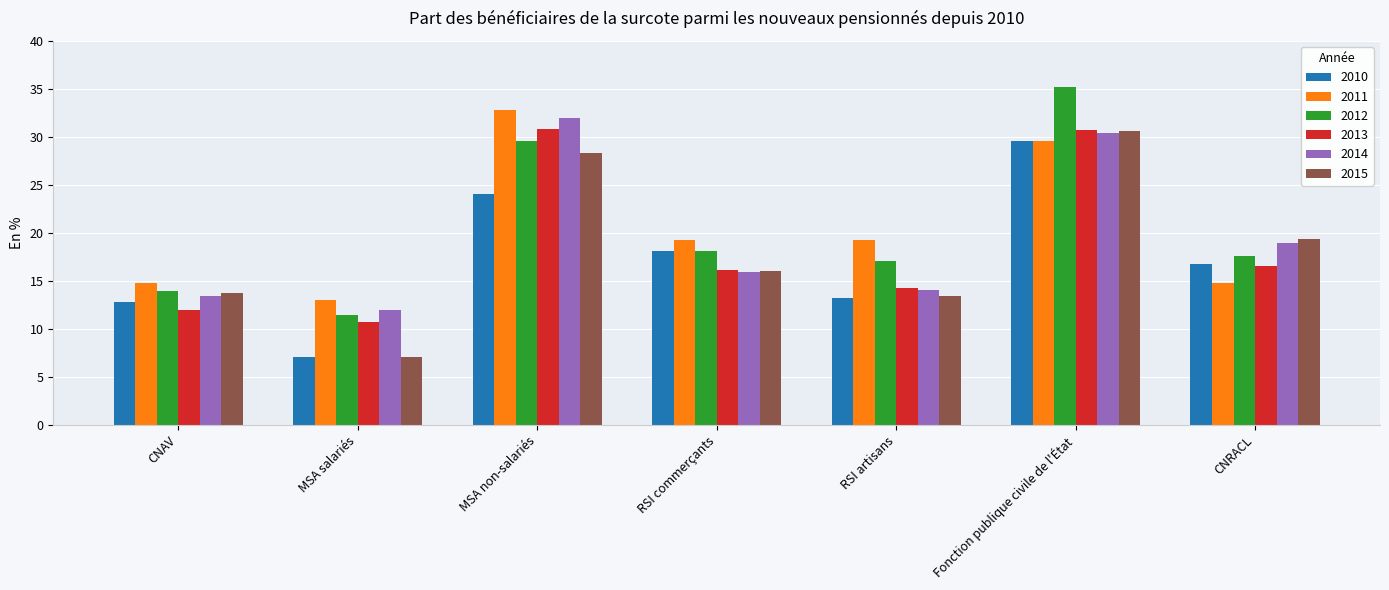

Are the bars horizontal?

No